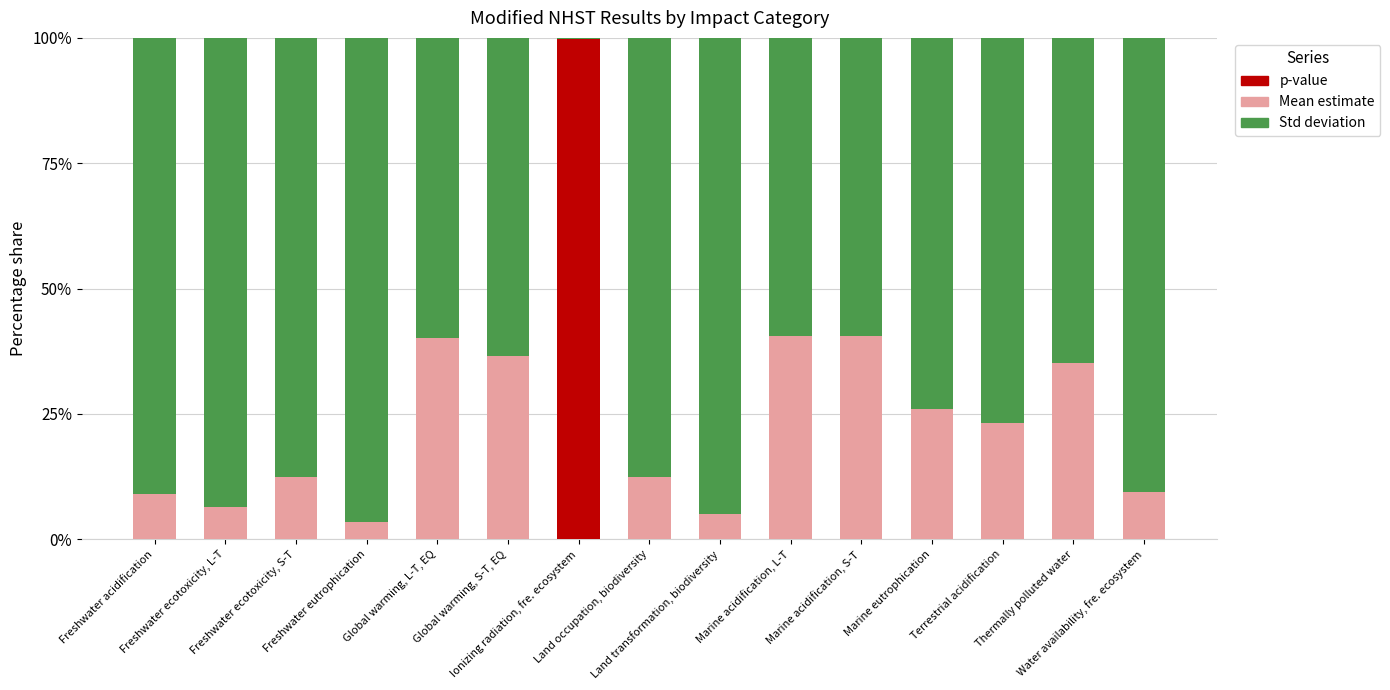

What is the maximum value for p-value?

99.7